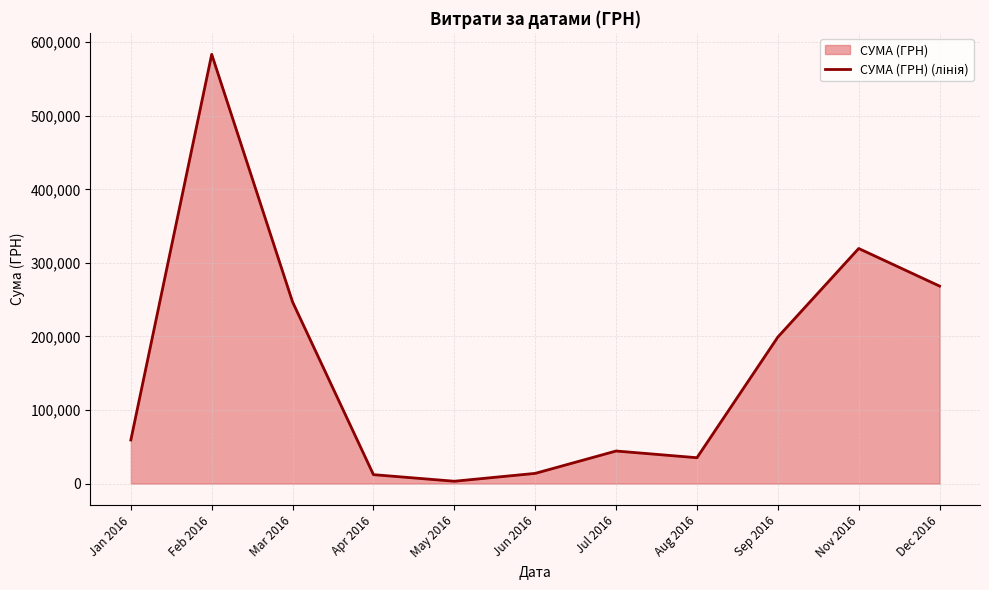

Which has a higher value, May 2016 or Nov 2016?

Nov 2016